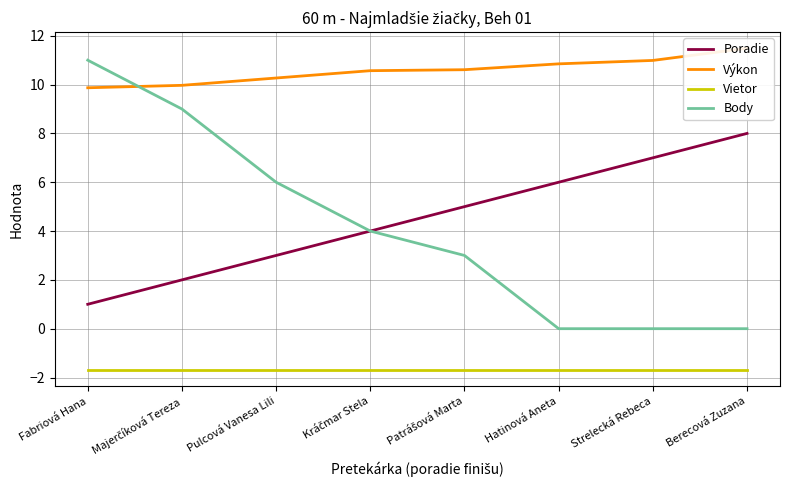

True or false: Vietor and Výkon cross at least once.

False